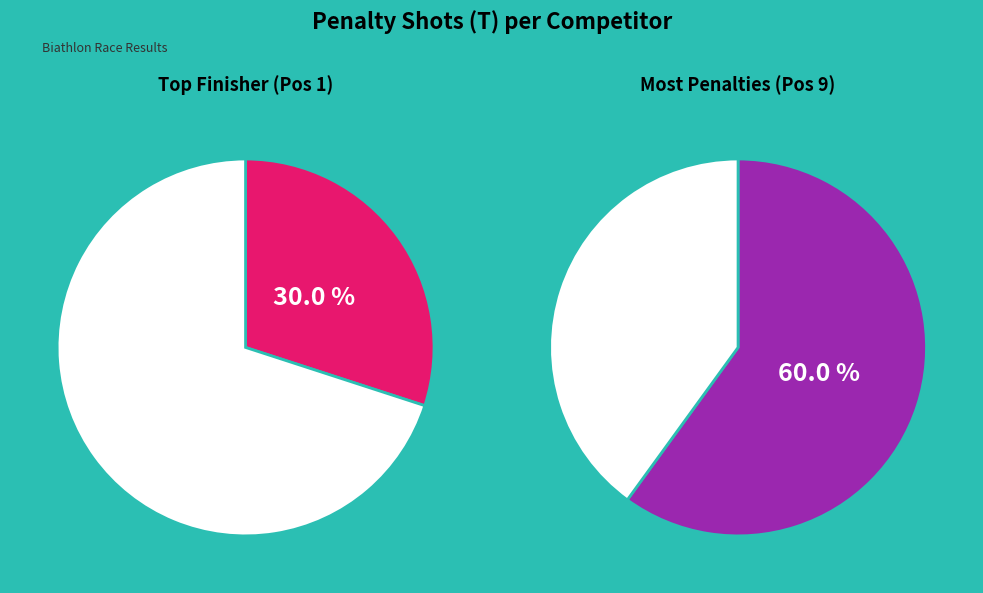

Does Pos 6 account for over 50% of the chart?

No